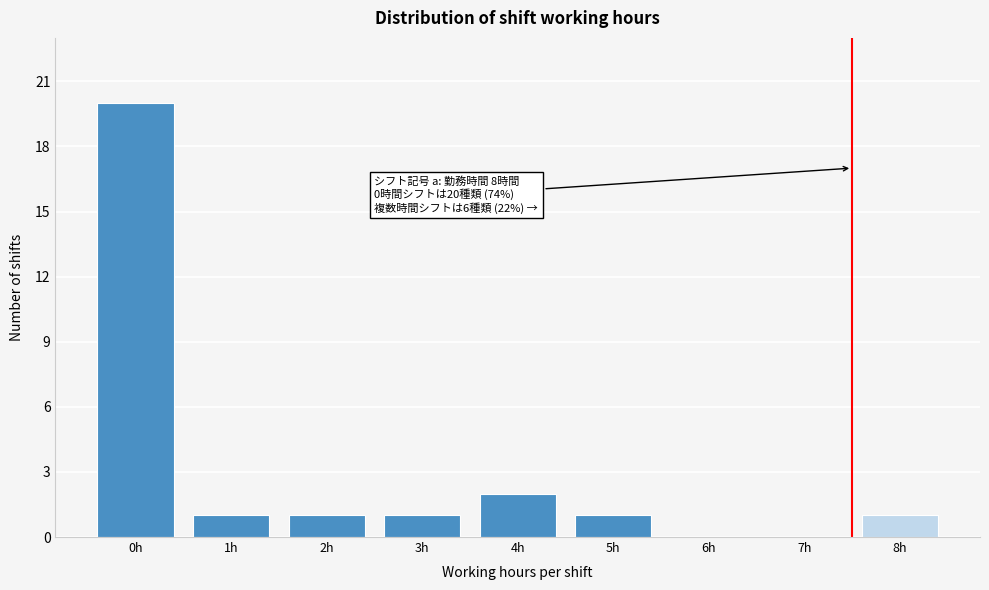

Reading right to left, list all the values displayed in this chart.

8h=1	7h=0	6h=0	5h=1	4h=2	3h=1	2h=1	1h=1	0h=20